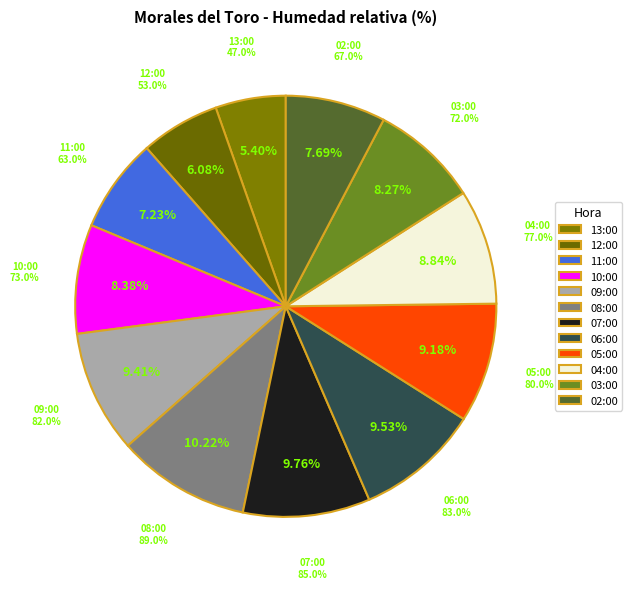

How many slices are in this pie chart?

12